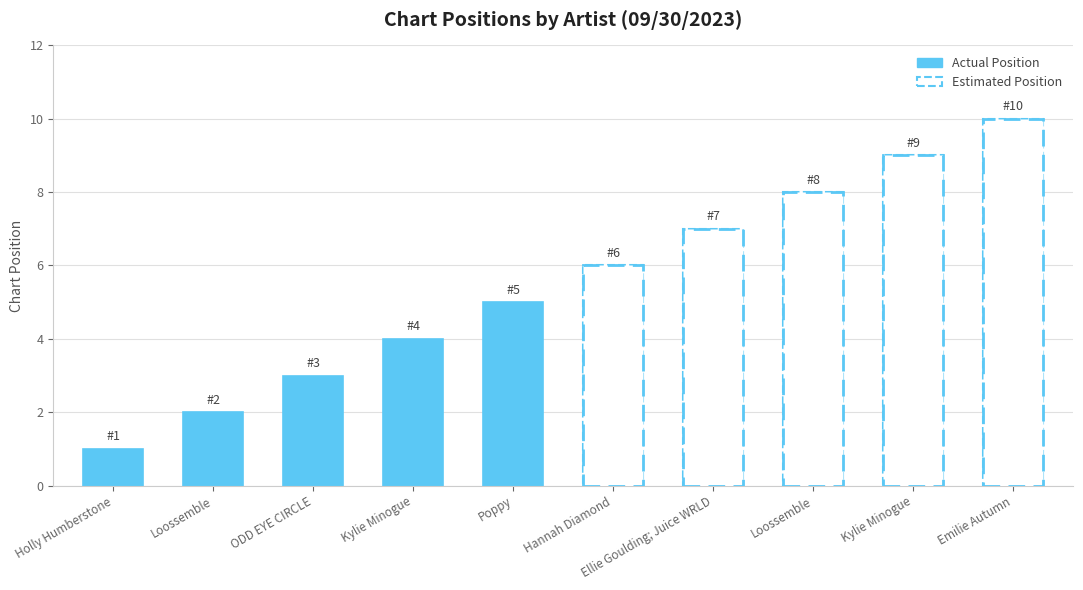

Between Poppy and ODD EYE CIRCLE, which is larger?

Poppy